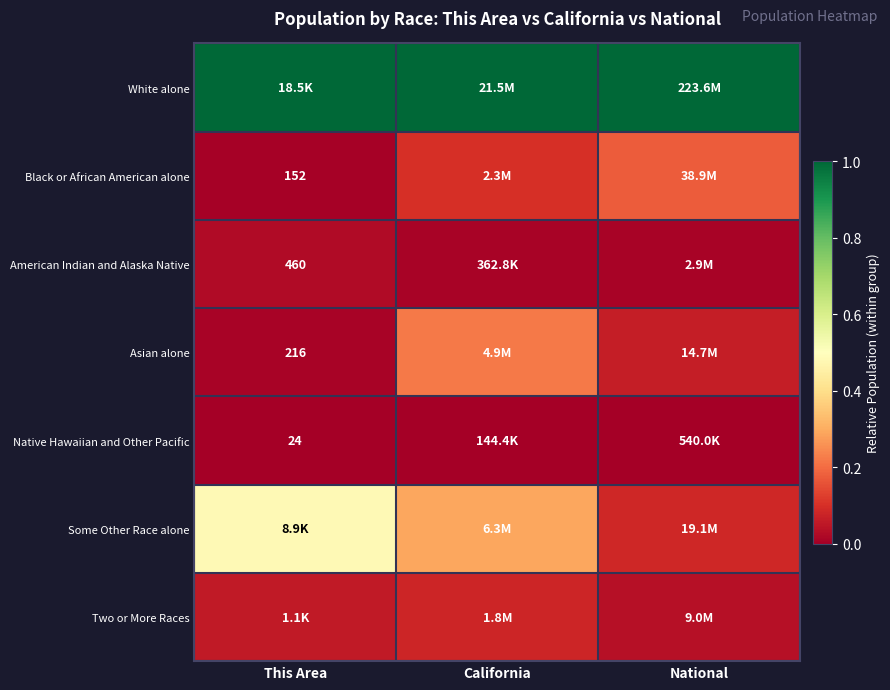

Is the value of Native Hawaiian and Other Pacific at This Area greater than the value of American Indian and Alaska Native at This Area?

No